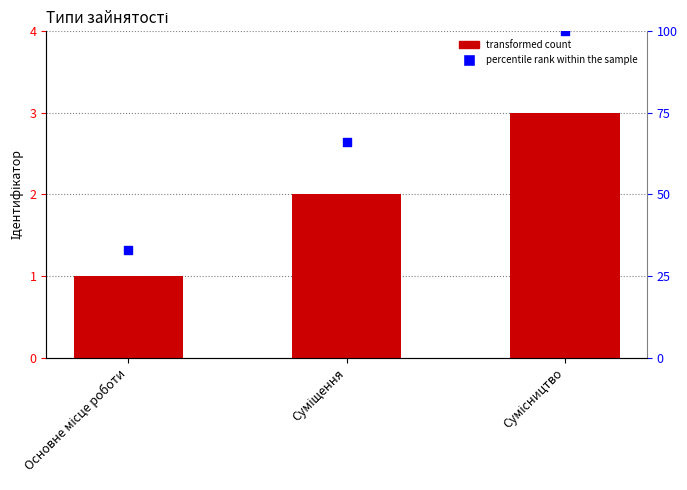

What is the total value across all series at Основне місце роботи?

34